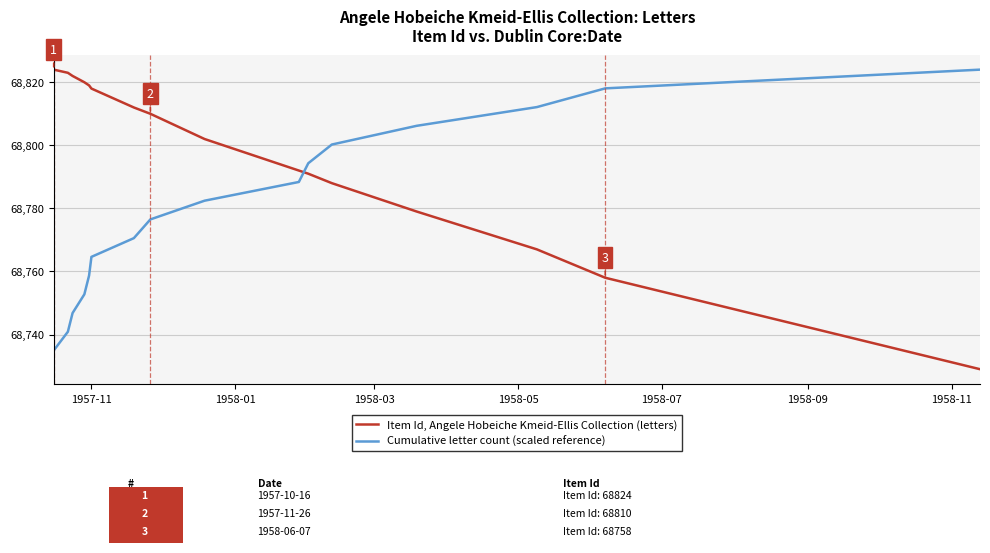

Which series has the largest total across all categories?

Item Id, Angele Hobeiche Kmeid-Ellis Collection (letters)